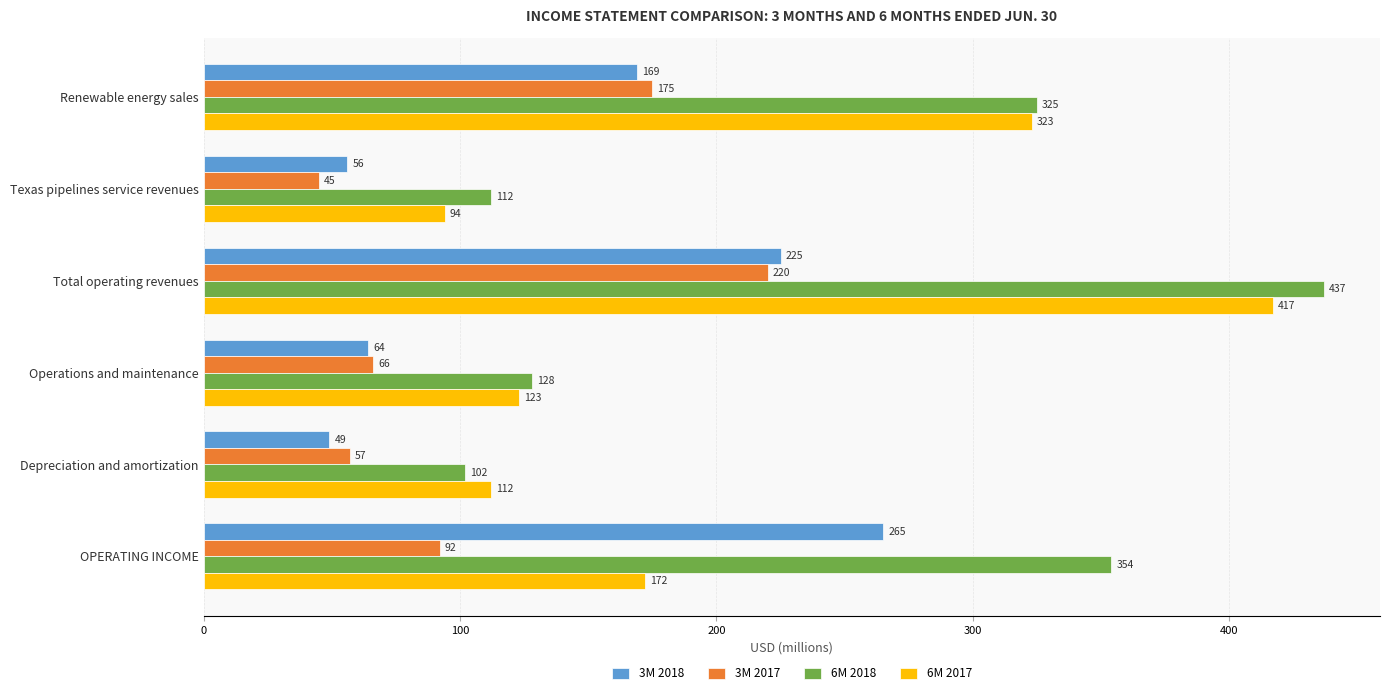

Between Renewable energy sales and Operations and maintenance, which series saw the biggest shift?

6M 2017